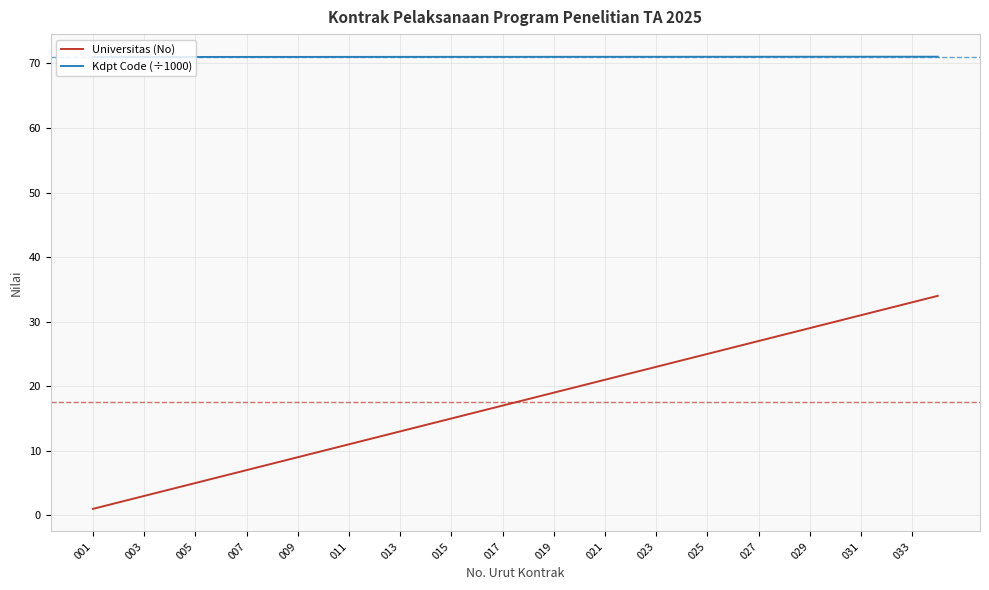

True or false: Kdpt Code (÷1000) and Universitas (No) intersect in this chart.

False